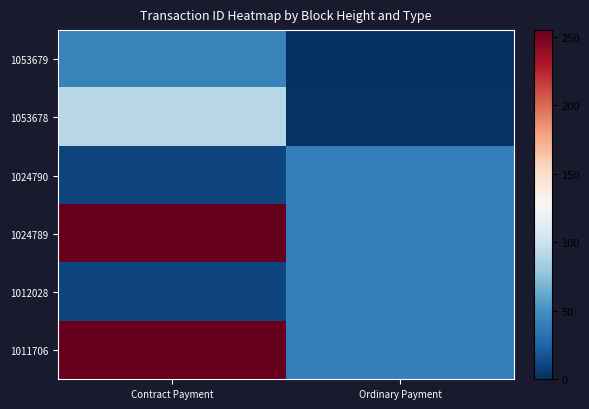

Which category has the lowest value across all series?

Ordinary Payment